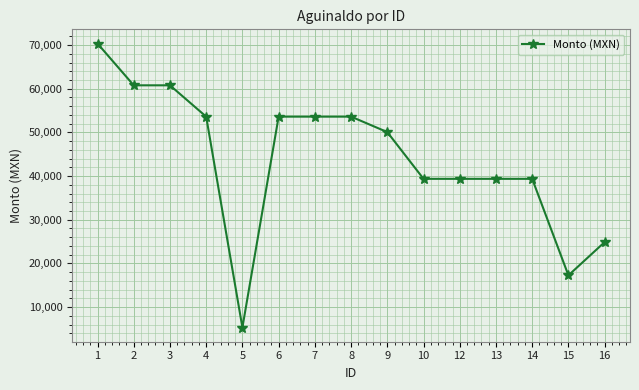

What is the maximum value shown in the chart?

70352.1